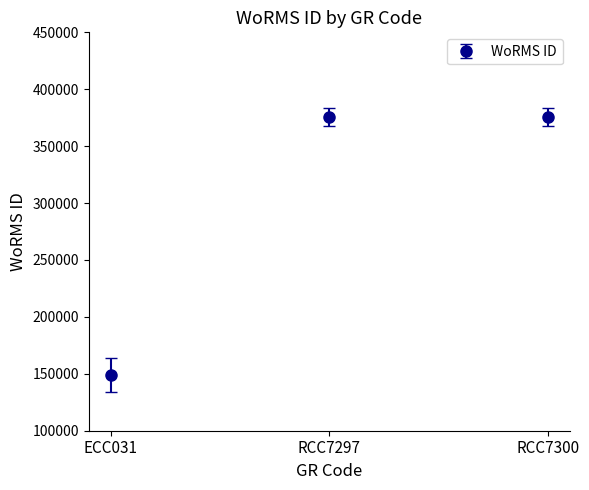

What value does the data have at ECC031?

149074